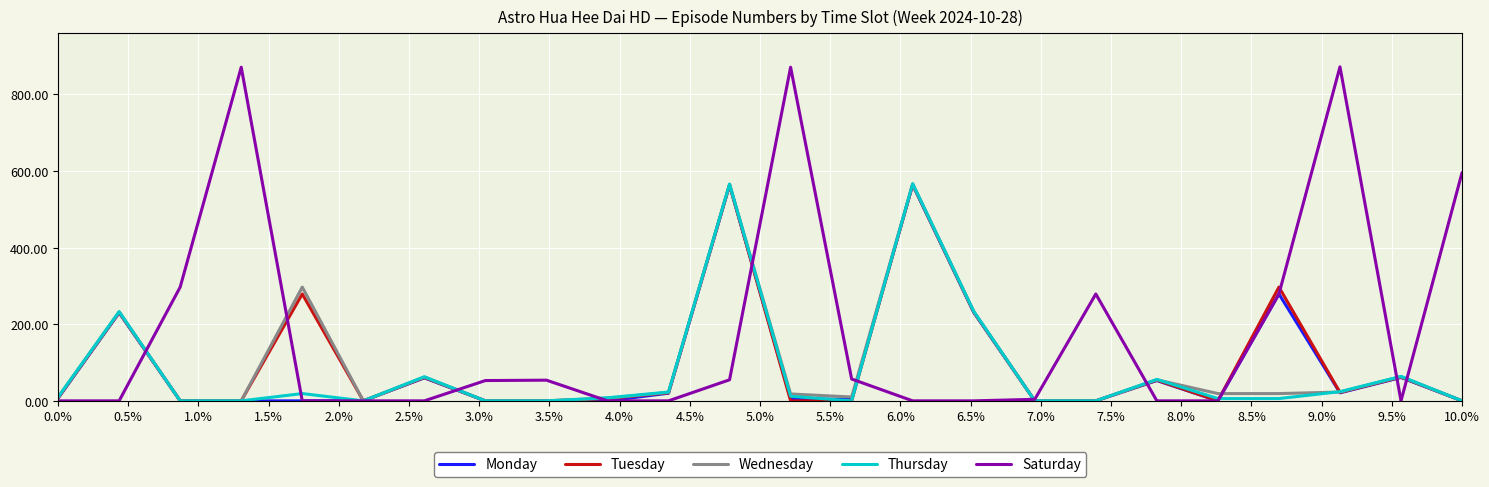

Which series has the largest total across all categories?

Saturday